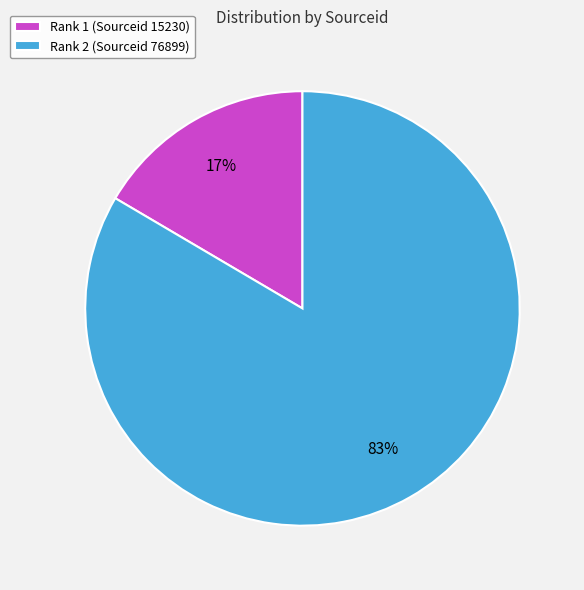

Which slice is the smallest?

Rank 1 (Sourceid 15230)